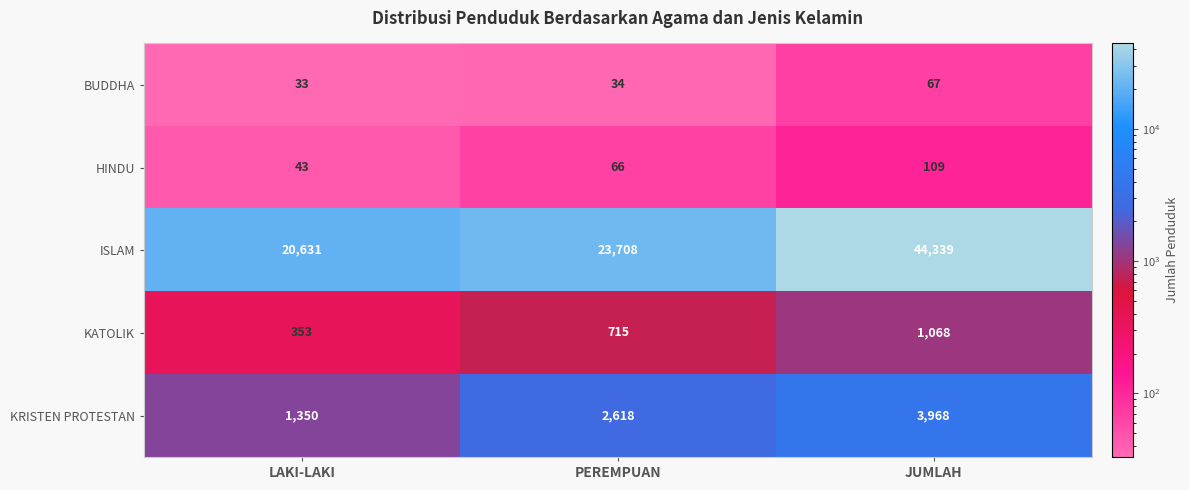

Reading right to left, extract all data points from this chart.

BUDDHA: 67	34	33
HINDU: 109	66	43
ISLAM: 44339	23708	20631
KATOLIK: 1068	715	353
KRISTEN PROTESTAN: 3968	2618	1350